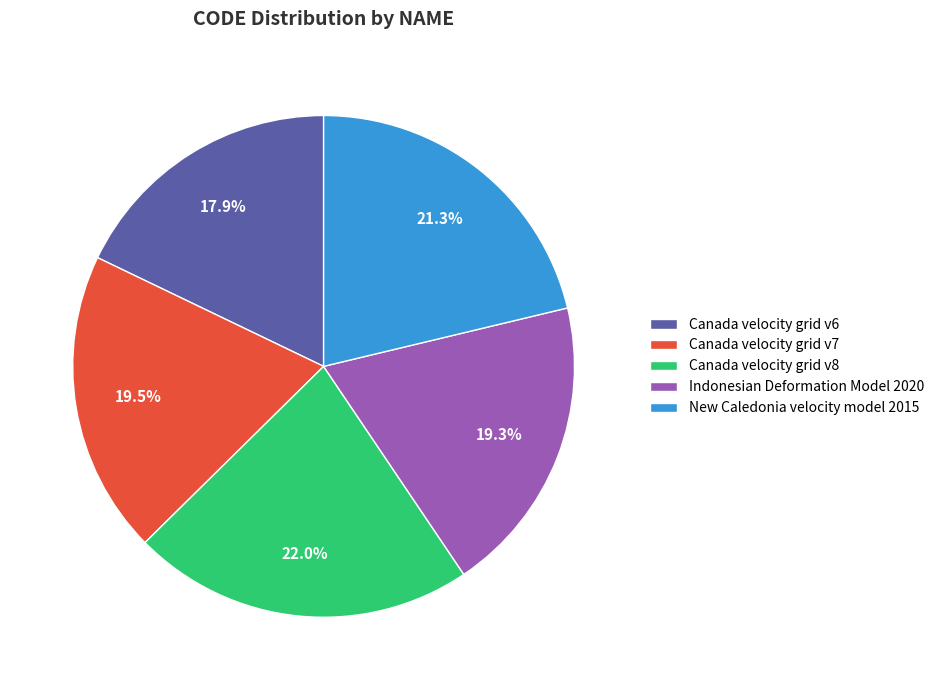

What is the ratio of the value at New Caledonia velocity model 2015 to the value at Indonesian Deformation Model 2020?

1.1